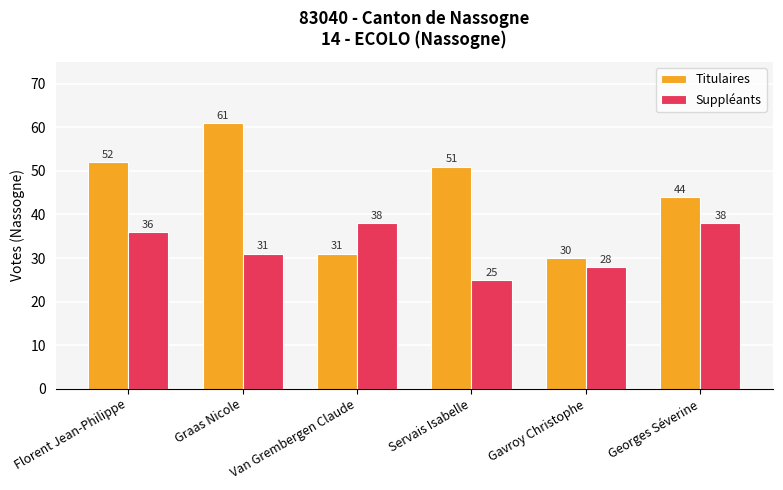

What is the label of the 6th bar from the right?

Florent Jean-Philippe